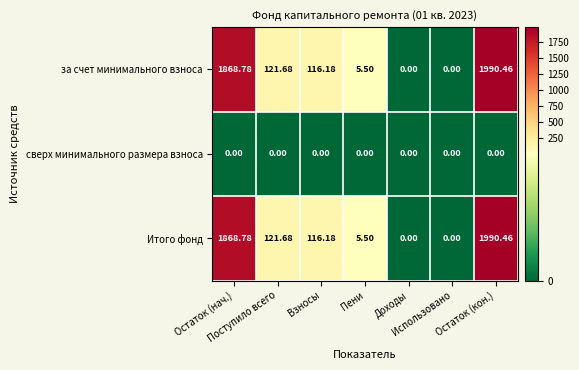

How many distinct data groups are displayed?

3